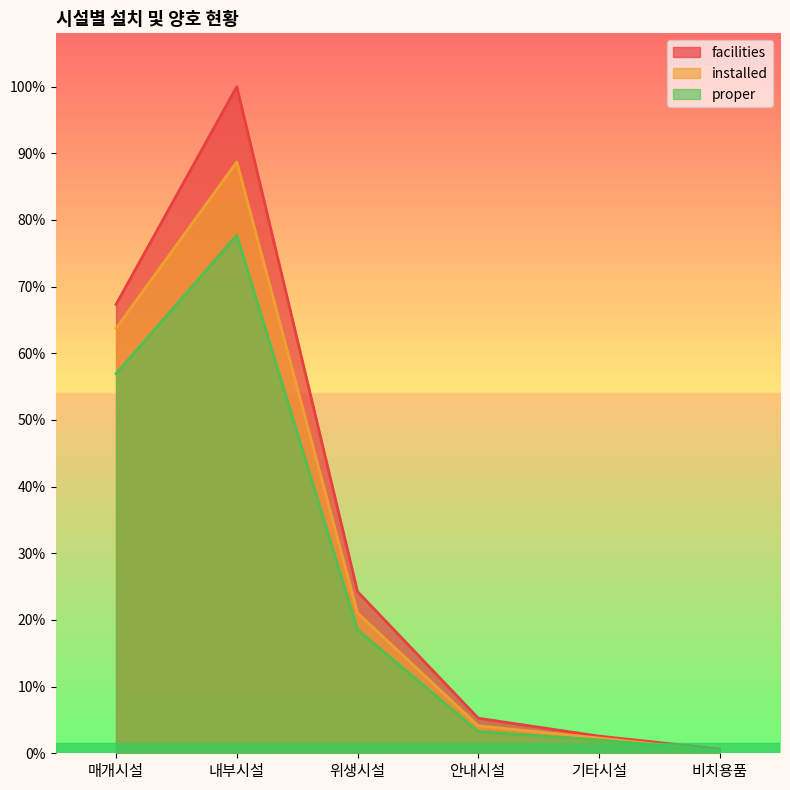

At which label is proper closest to 85905?

매개시설